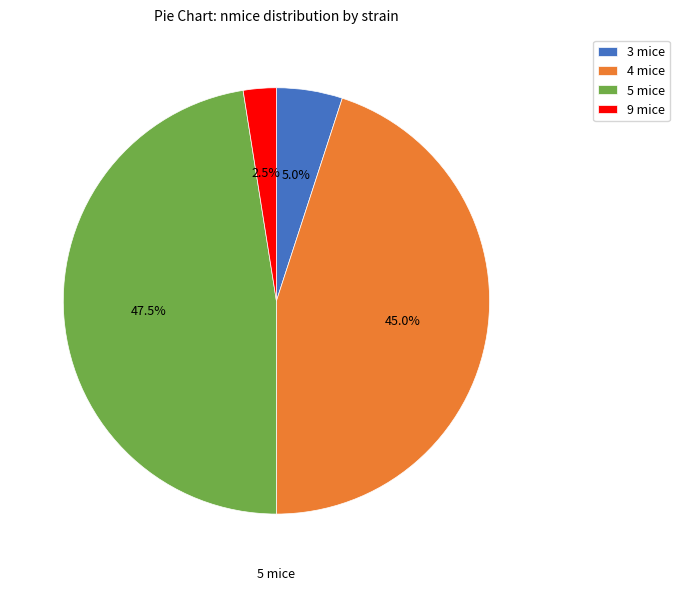

How many segments does this pie chart have?

4